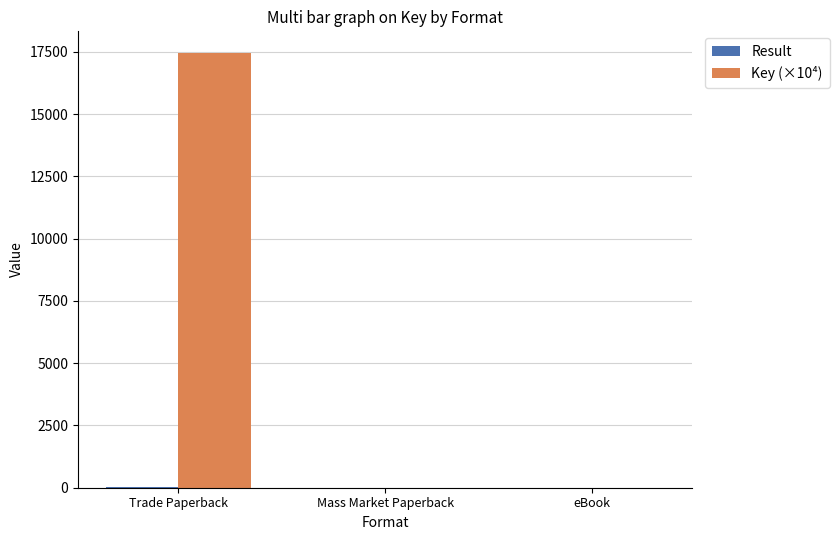

Is it true that Key (×10⁴) equals 17449.1 at Trade Paperback?

True